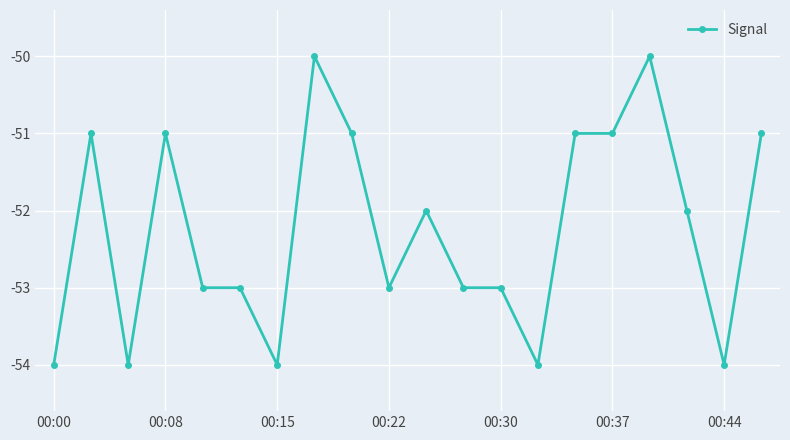

What is the minimum value shown in the chart?

-54